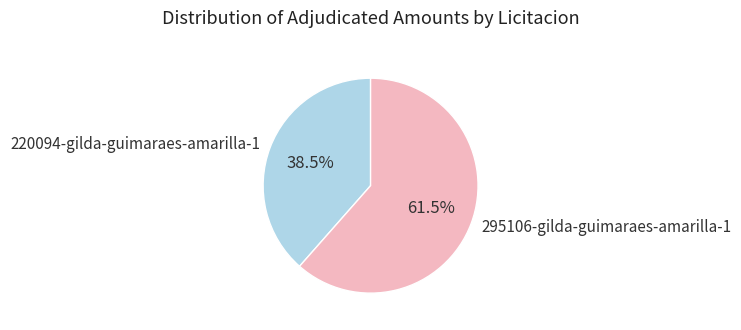

Do 220094-gilda-guimaraes-amarilla-1 and 295106-gilda-guimaraes-amarilla-1 together represent more than half of the pie?

Yes